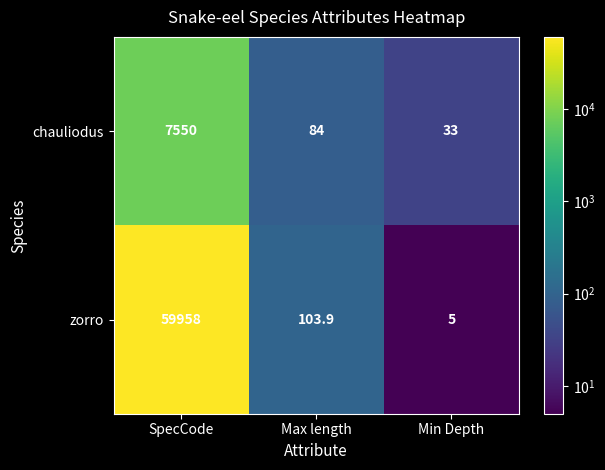

Is it true that zorro equals 5.0 at Min Depth?

True